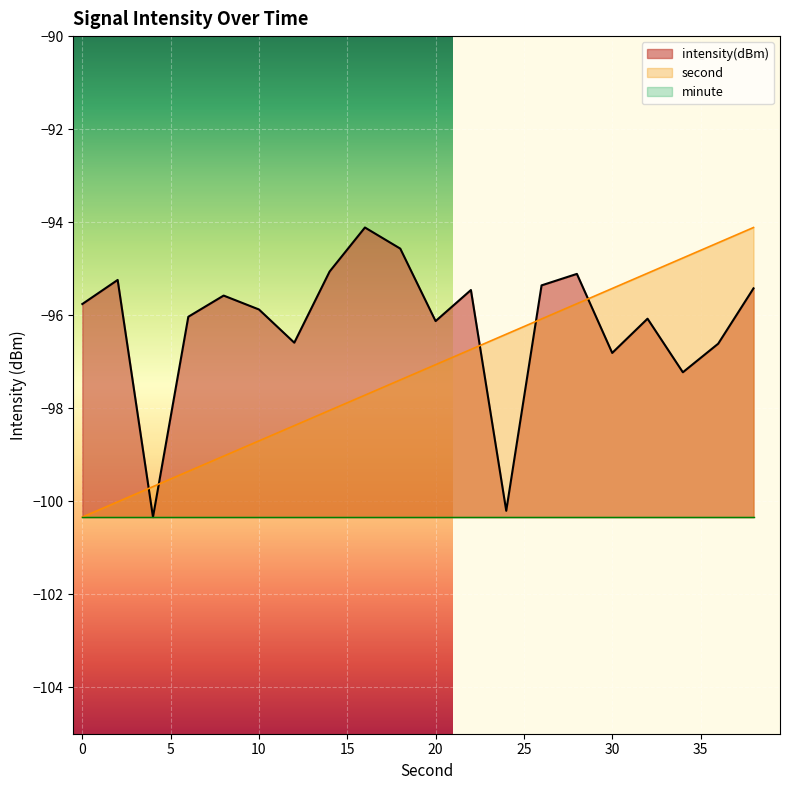

At 20, list the series in order from smallest to largest.

minute, second, intensity(dBm)